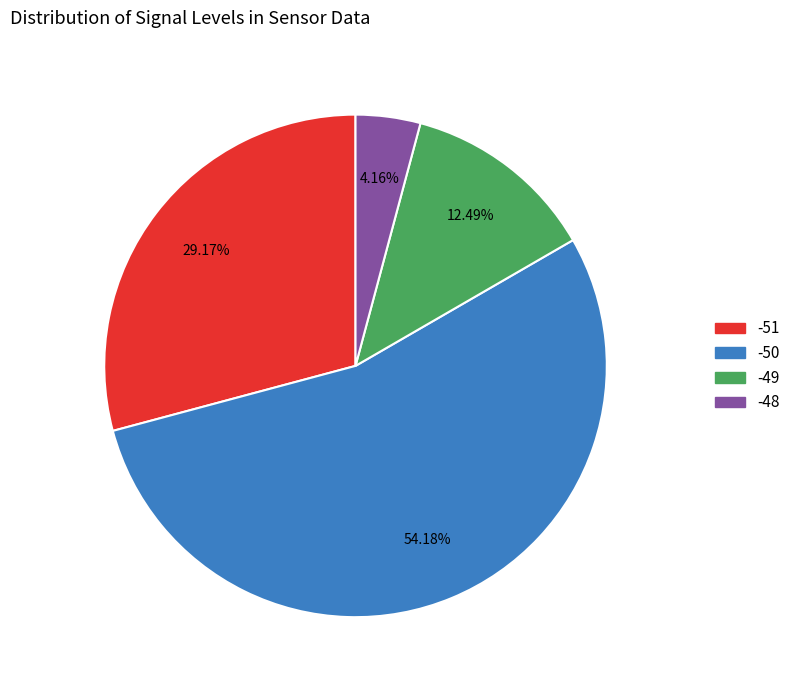

Is there a majority slice in this chart?

Yes